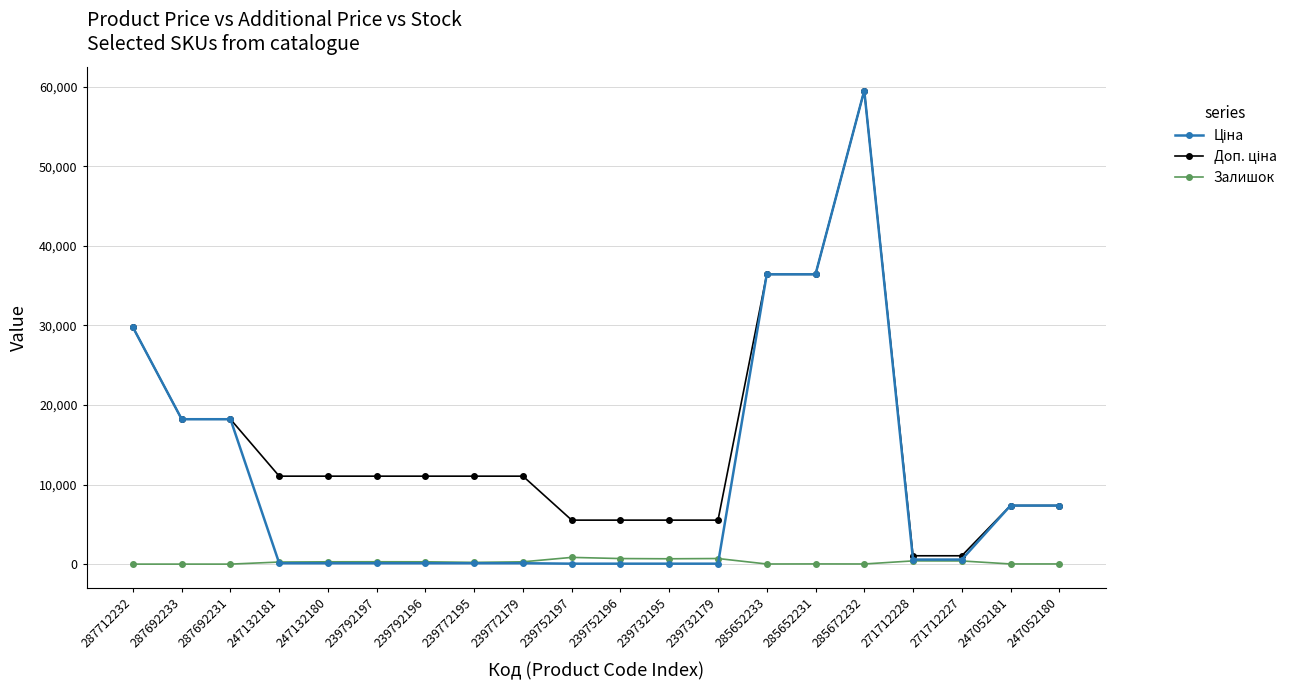

Which category has the highest value across all series?

285672232